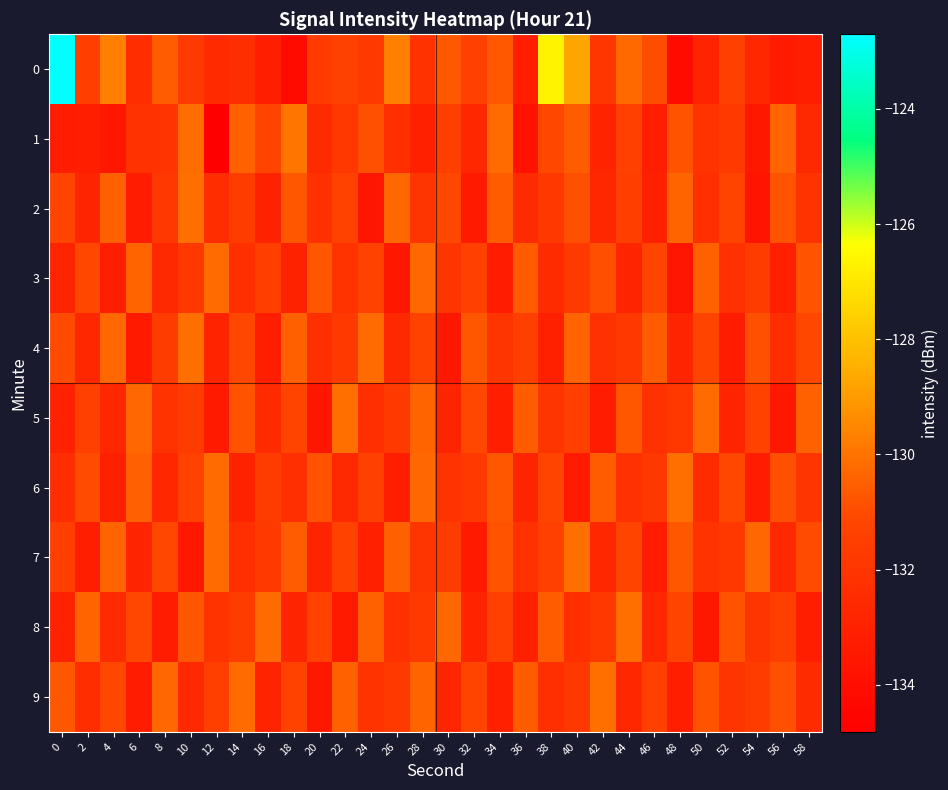

Which series changed the most between 10 and 48?

7